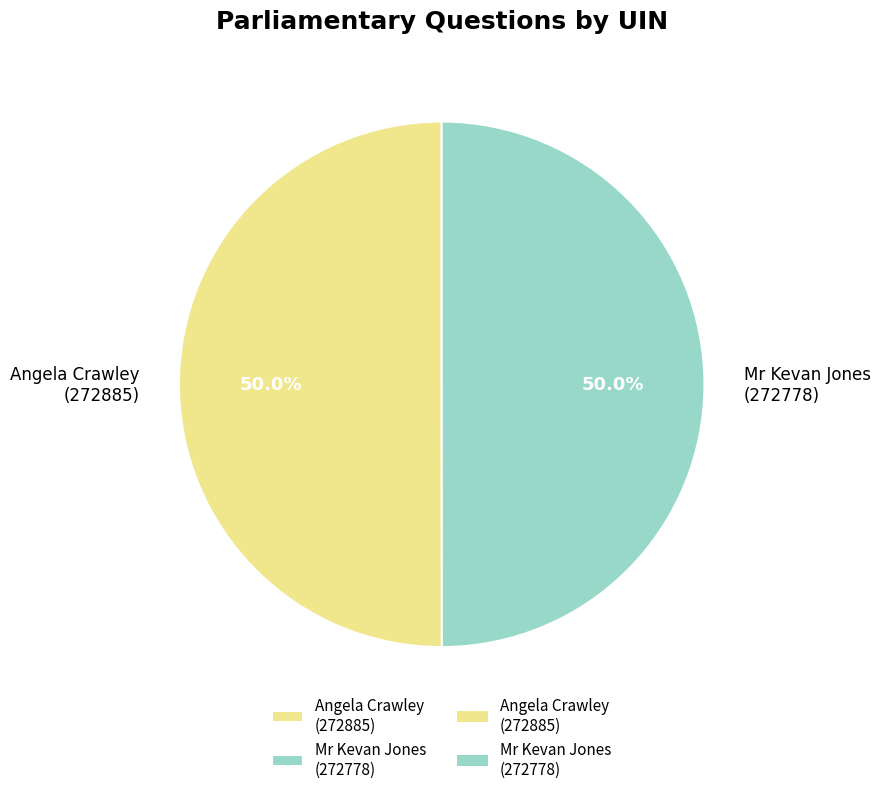

Is the sum of Mr Kevan Jones (272778) and Angela Crawley (272885) greater than half?

Yes